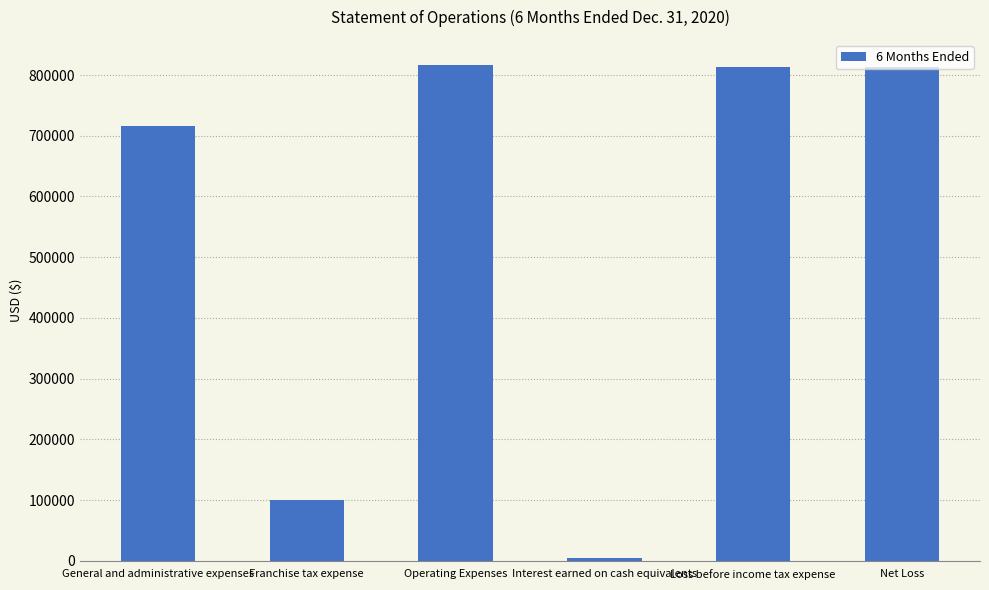

The chart shows a value of 1279383 at General and administrative expenses. True or false?

False